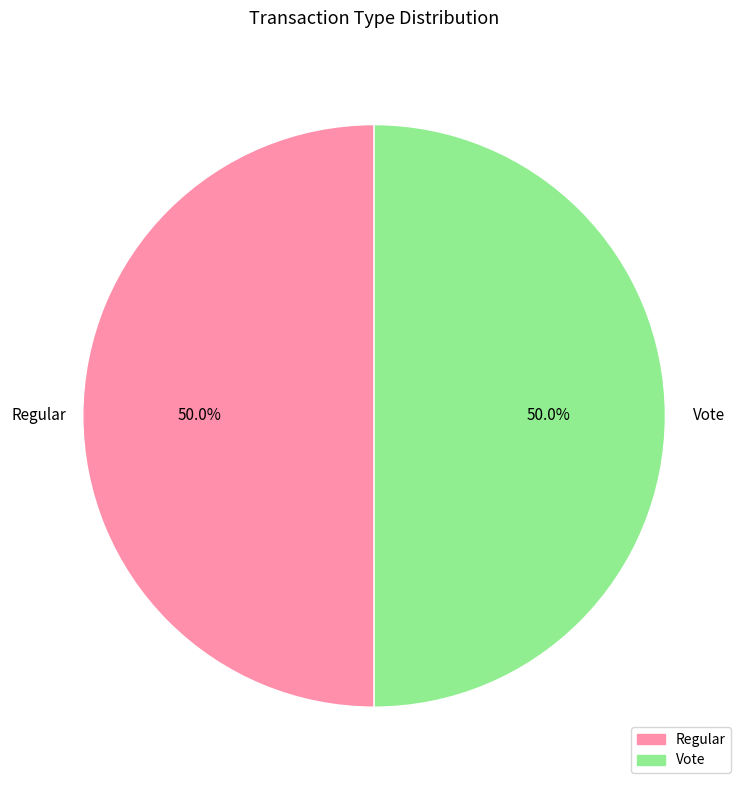

How many segments does this pie chart have?

2